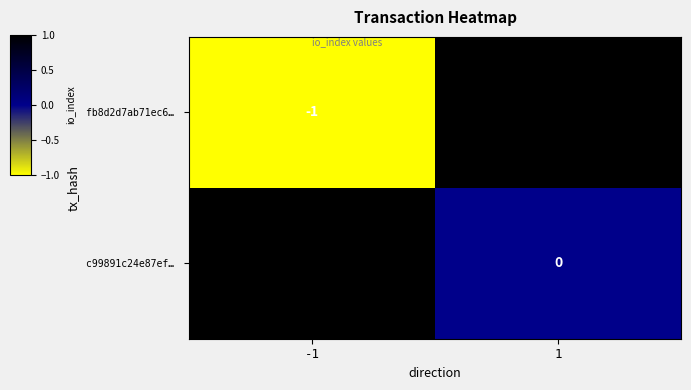

What is the difference between the highest and lowest values at -1?

2